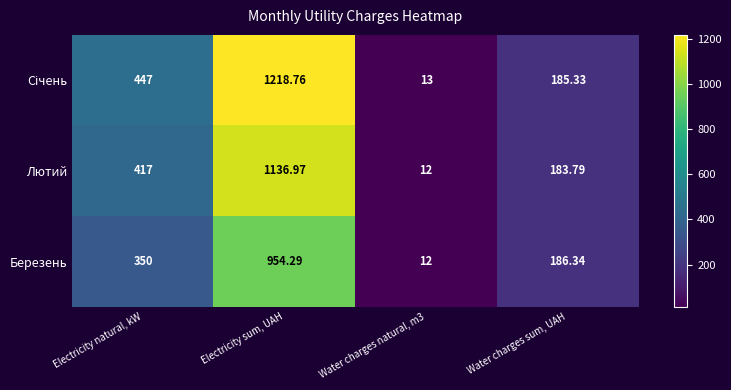

At which label does Лютий reach its peak?

Electricity sum, UAH